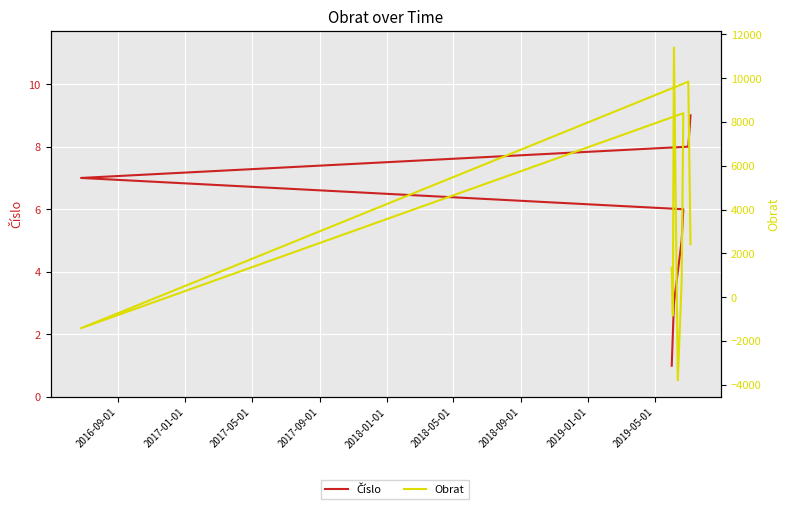

What is the difference between the highest and lowest values at 2017-09-01?

3804